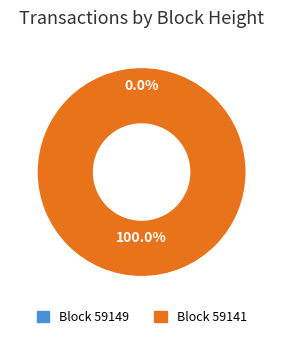

Combined, what portion of the pie is 59149 and 59141?

100.0%